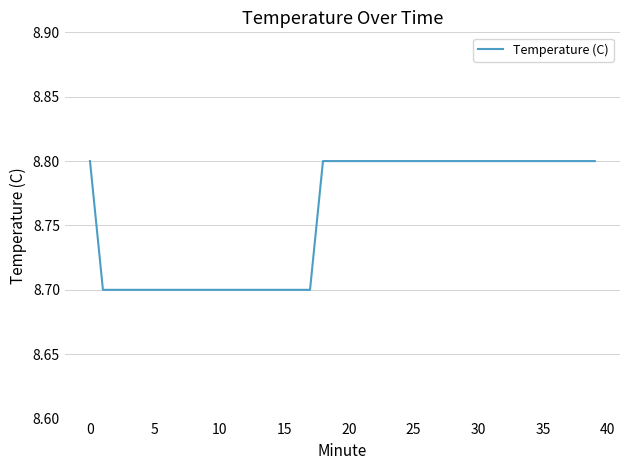

What is the greatest value displayed?

8.8